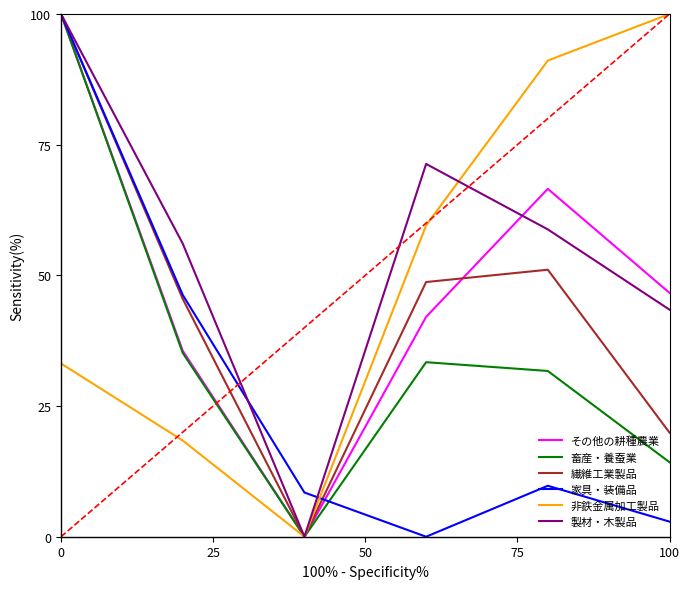

Reading left to right, transcribe all the data shown in this chart.

その他の耕種農業: 100.0	35.6	0.0	42.1	66.6	46.7
畜産・養蚕業: 100.0	35.2	0.0	33.4	31.7	14.3
繊維工業製品: 100.0	45.5	0.0	48.7	51.1	19.9
家具・装備品: 100.0	46.3	8.5	0.0	9.7	2.9
非鉄金属加工製品: 33.1	18.4	0.0	59.6	91.1	100.0
製材・木製品: 100.0	56.1	0.0	71.3	58.8	43.4